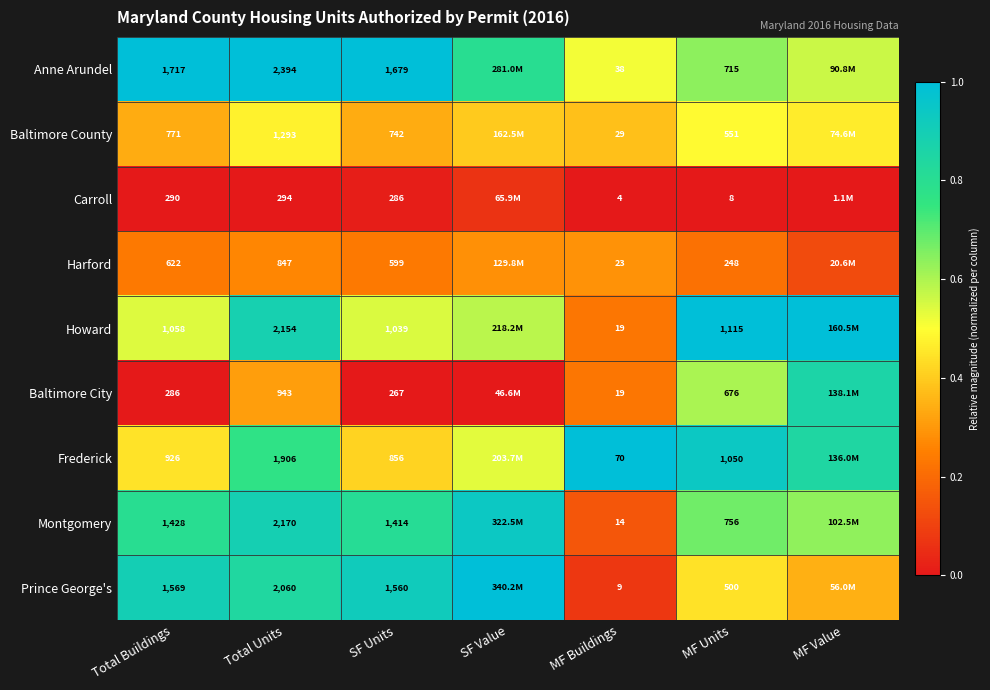

How many data points does each series have?

7